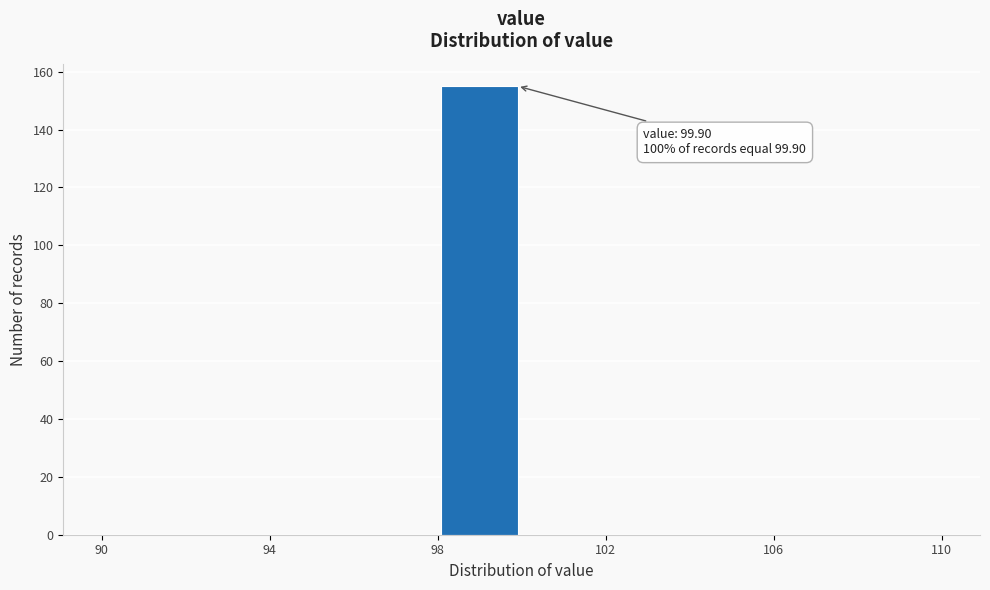

Which range on the x-axis has the tallest bar?

98 to 100